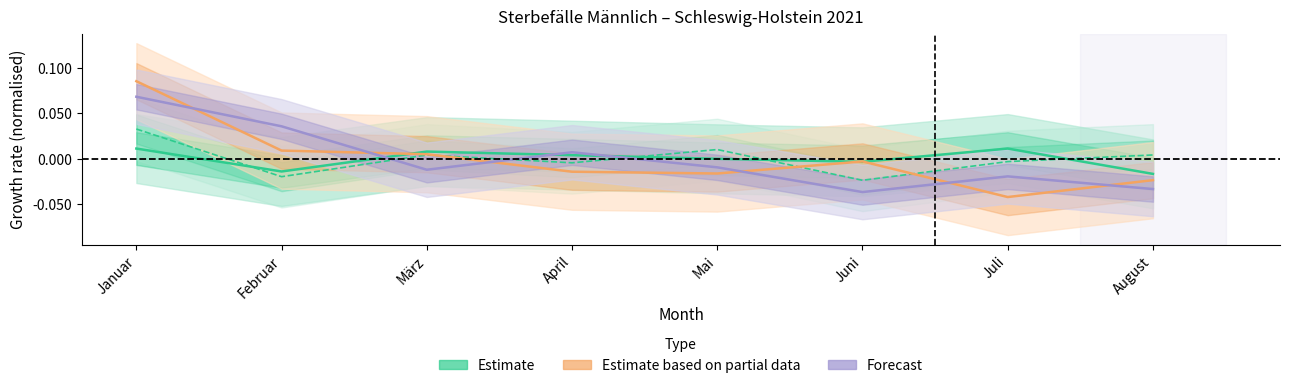

Count the number of data series in this chart.

4